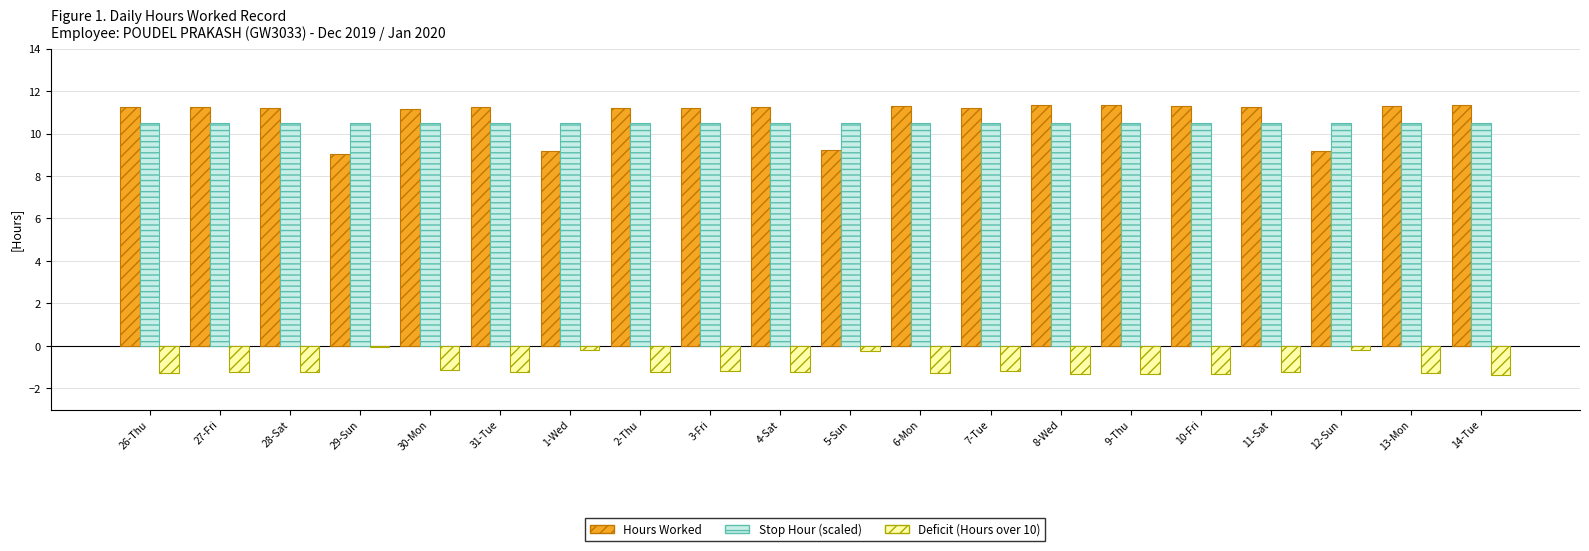

Is it true that Deficit (Hours over 10) equals -0.7 at 31-Tue?

False